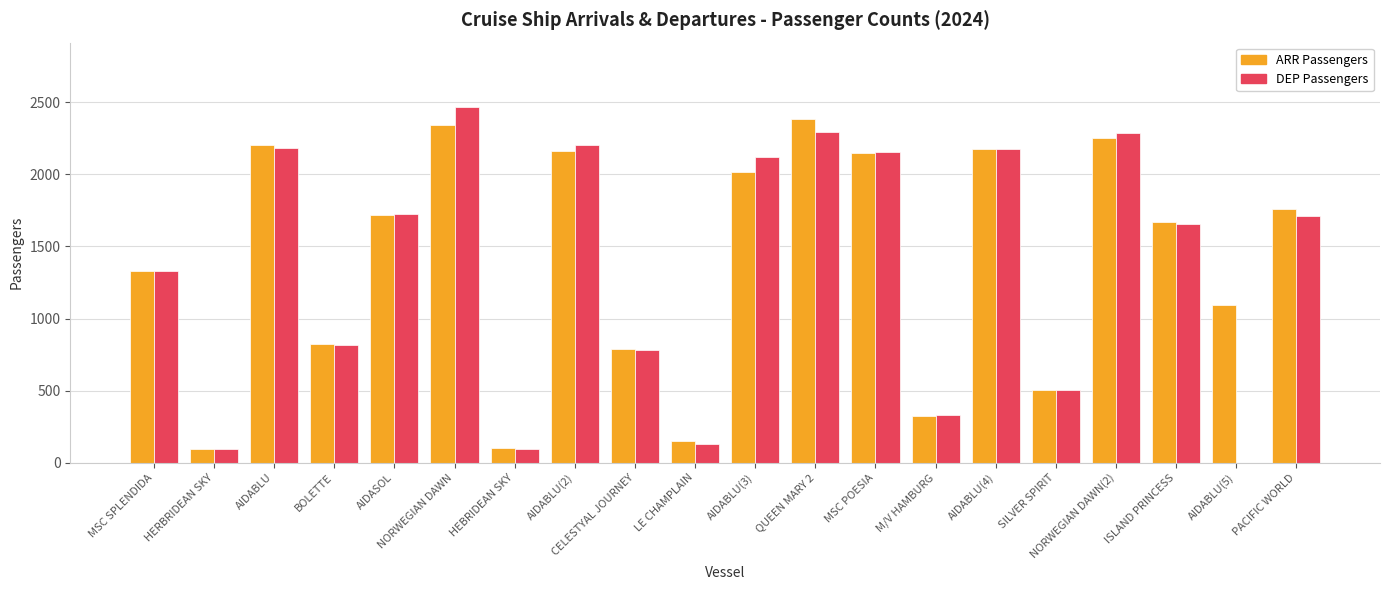

At which label is ARR Passengers closest to 1242?

MSC SPLENDIDA